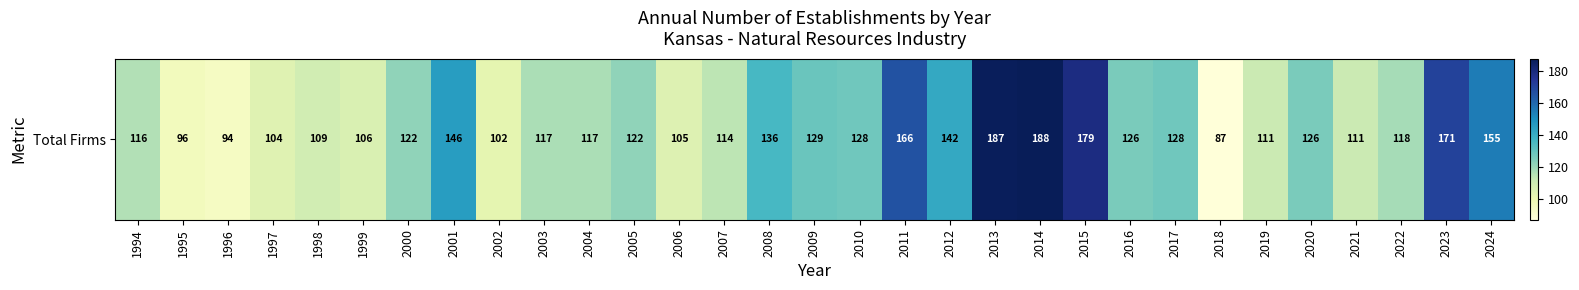

What is the ratio of the value at 2022 to the value at 2005?

1.0